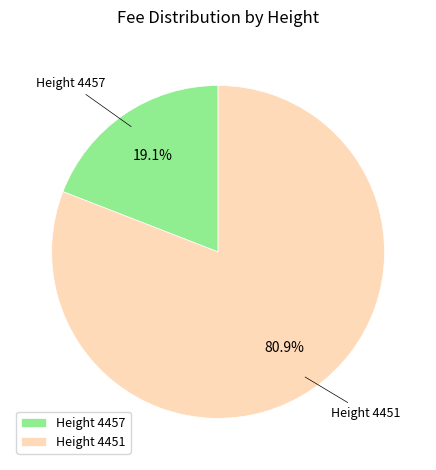

Rank the categories by value from highest to lowest.

Height 4451, Height 4457